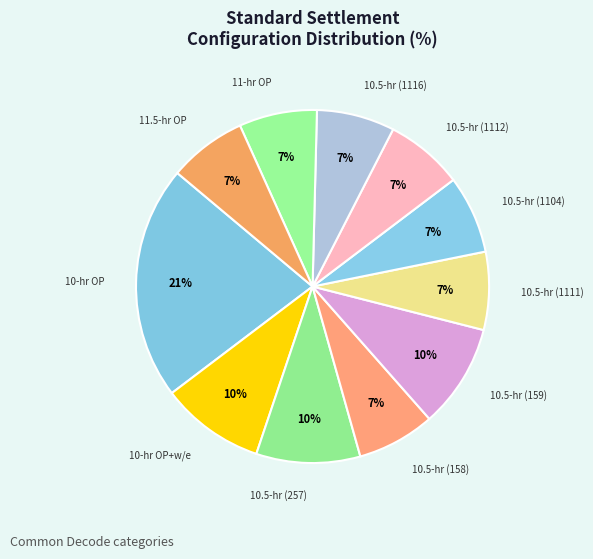

How many segments does this pie chart have?

11